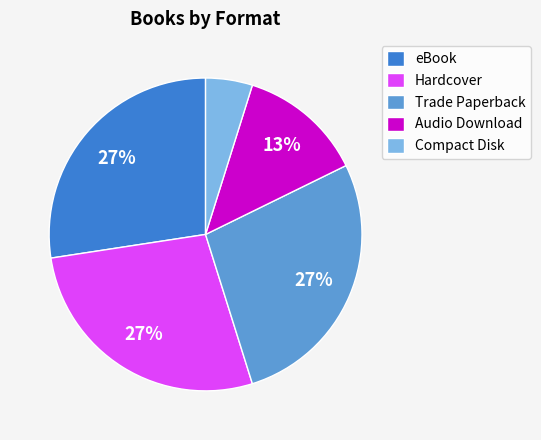

What percentage is the Trade Paperback slice, to the nearest percent?

27%